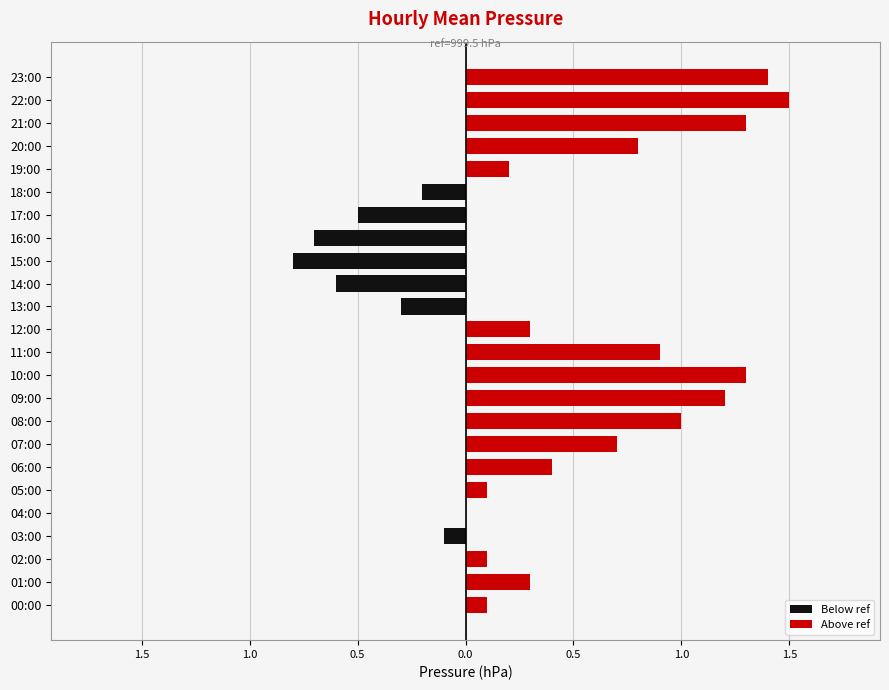

What is the difference between the Below ref values at 09:00 and 17:00?

0.5